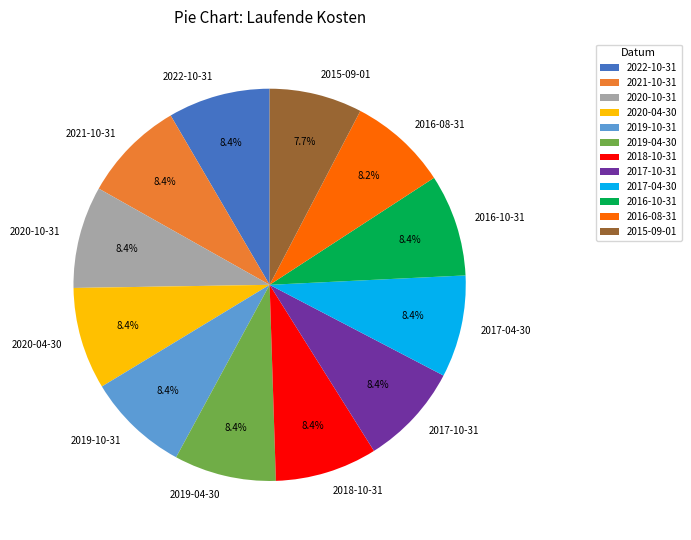

To the nearest percent, what percentage of the pie is 2018-10-31?

8%